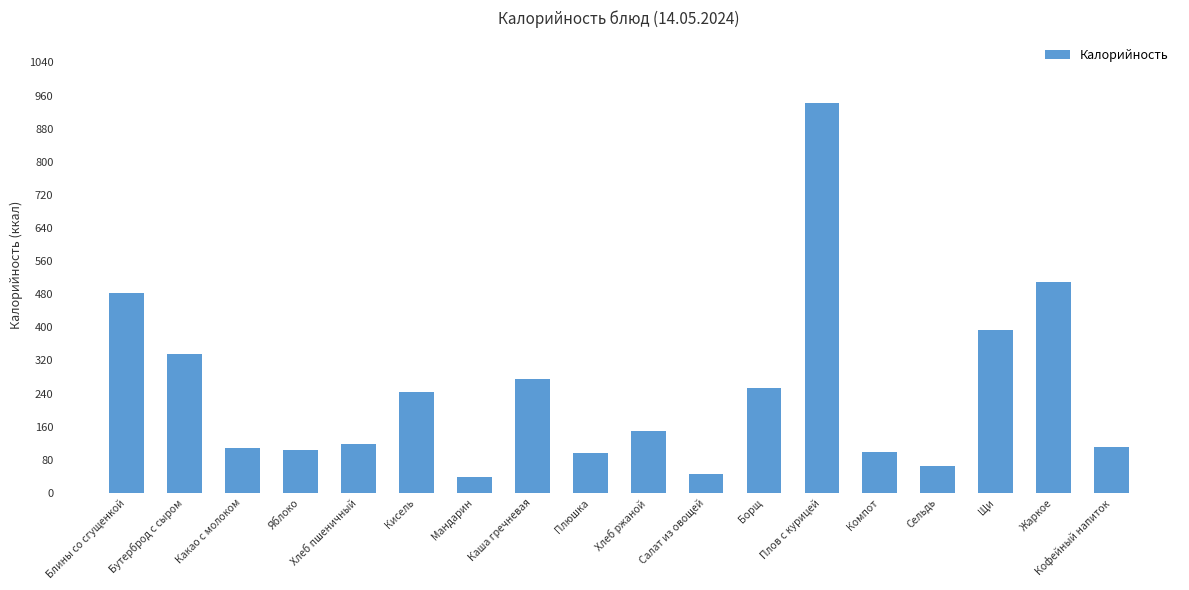

What is the label of the 18th bar from the right?

Блины со сгущенкой